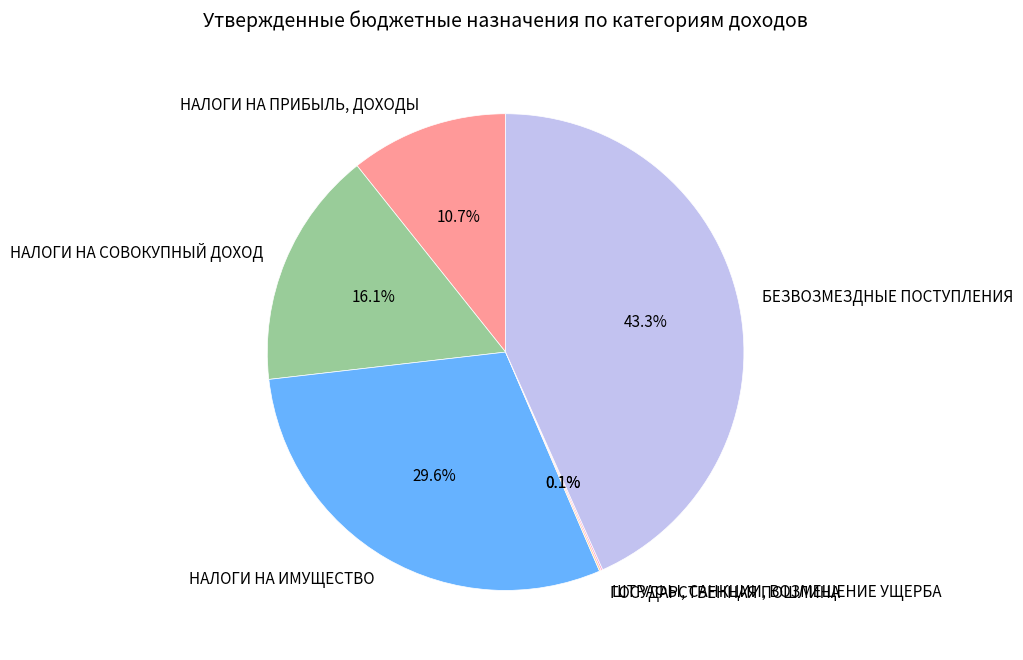

True or false: БЕЗВОЗМЕЗДНЫЕ ПОСТУПЛЕНИЯ accounts for 43% of the total.

True